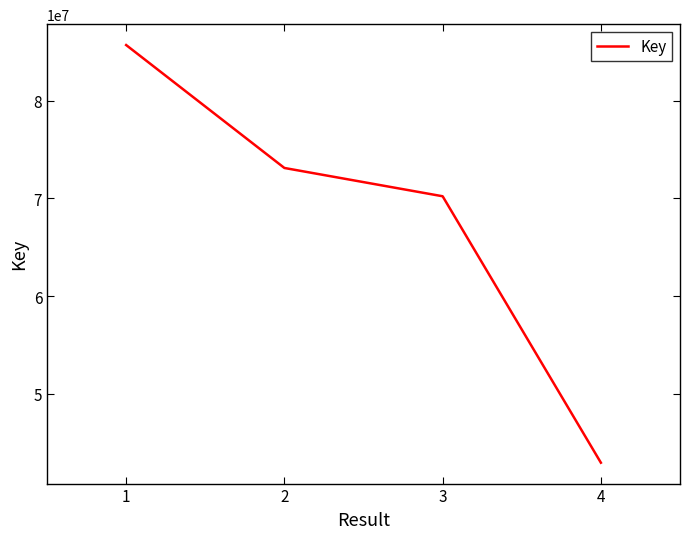

What is the change in value from 1 to 4?

-42768731